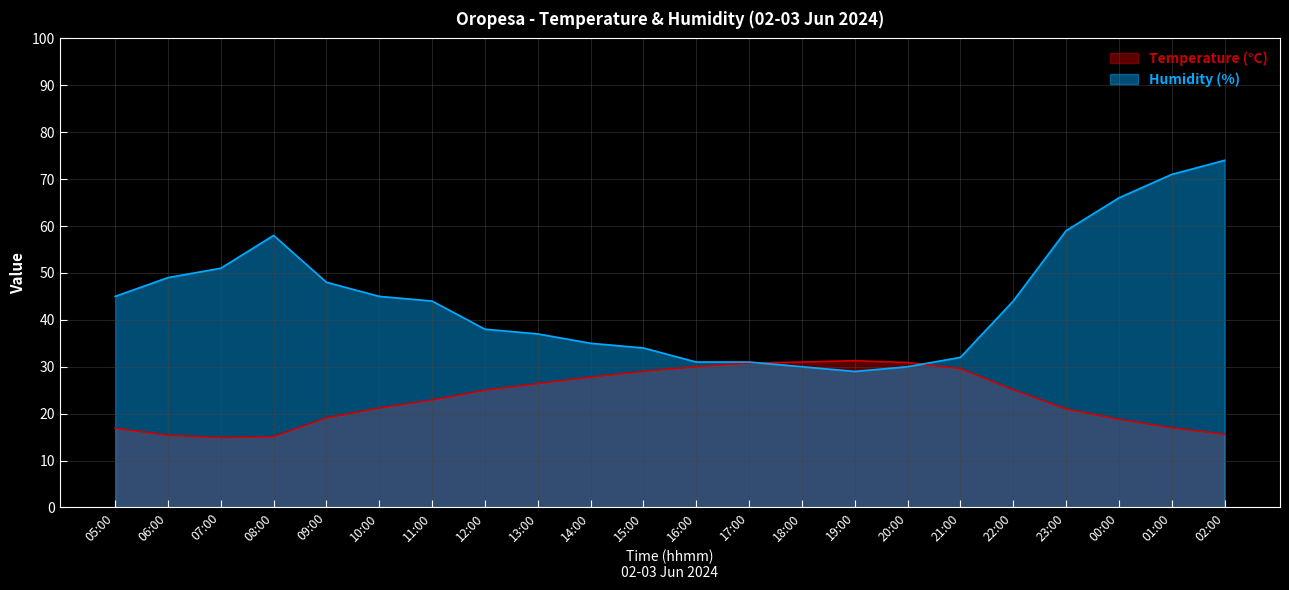

Between which two adjacent categories do Humidity (%) and Temperature (°C) first intersect?

17:00 and 18:00